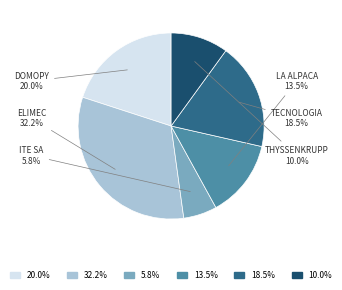

Does any single category account for the majority?

No